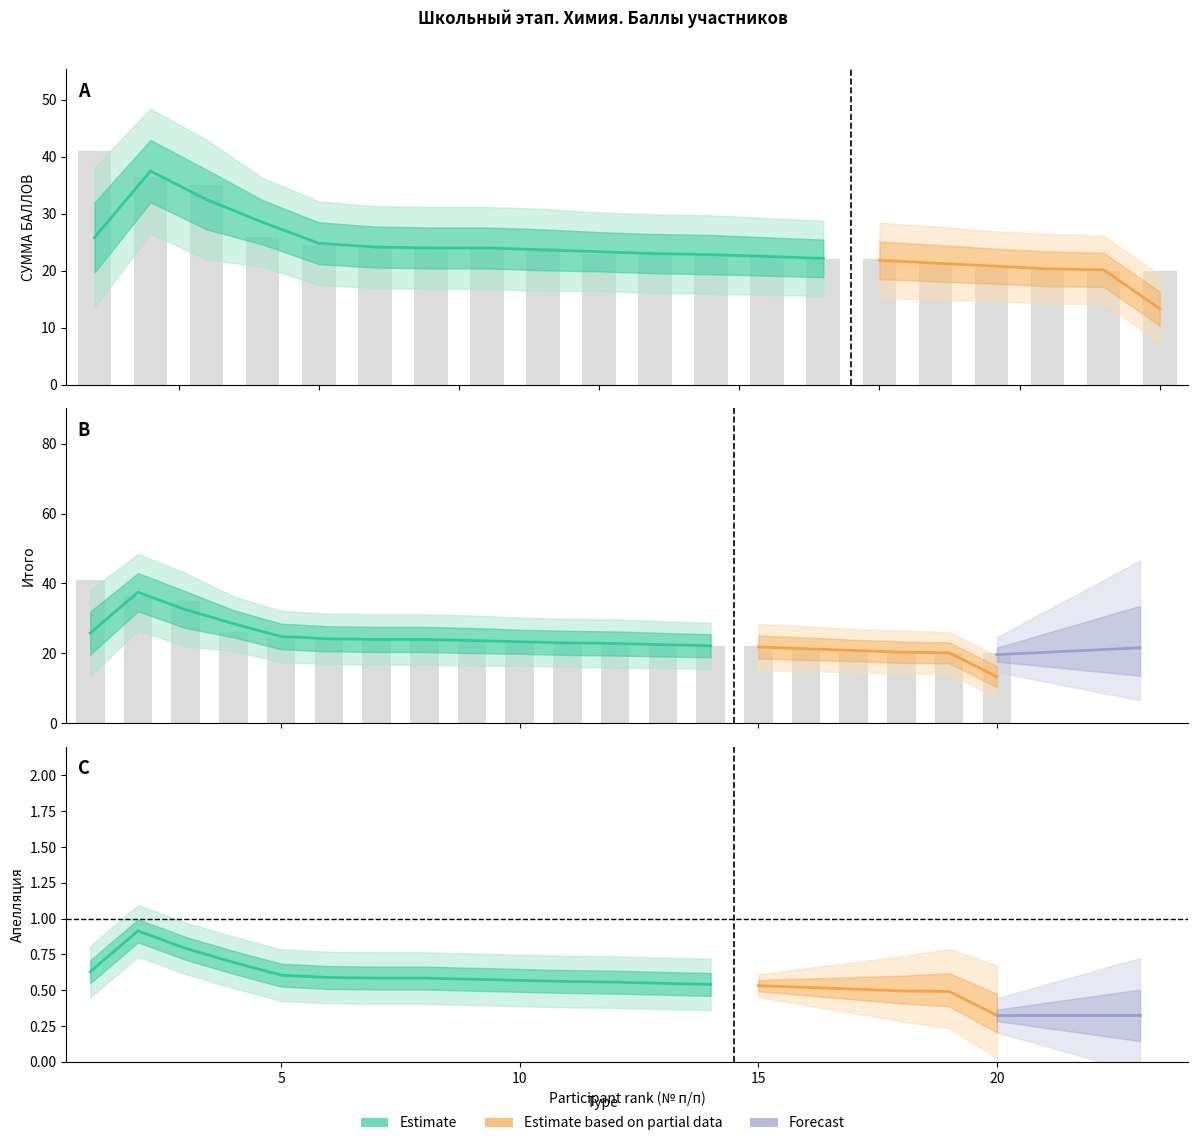

What is the lowest value of the СУММА БАЛЛОВ series?

20.0